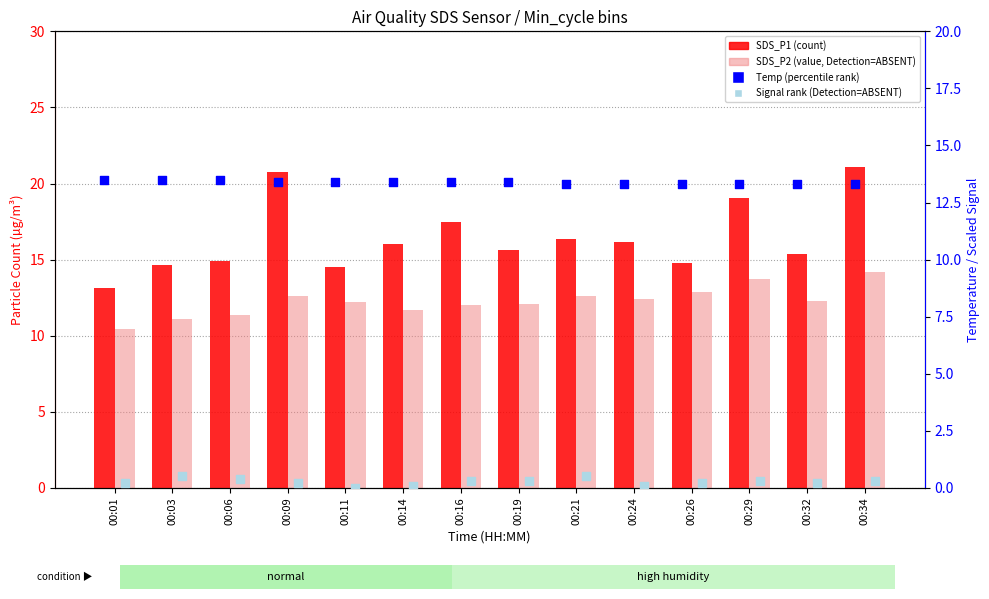

Which series has the largest total across all categories?

SDS_P1 (count)